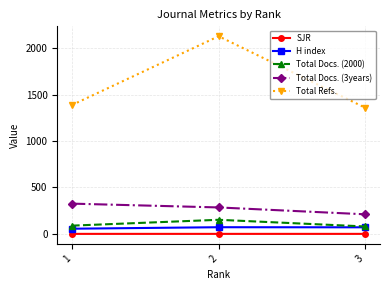

What is the difference between the maximum and minimum values in the Total Docs. (2000) series?

72.0